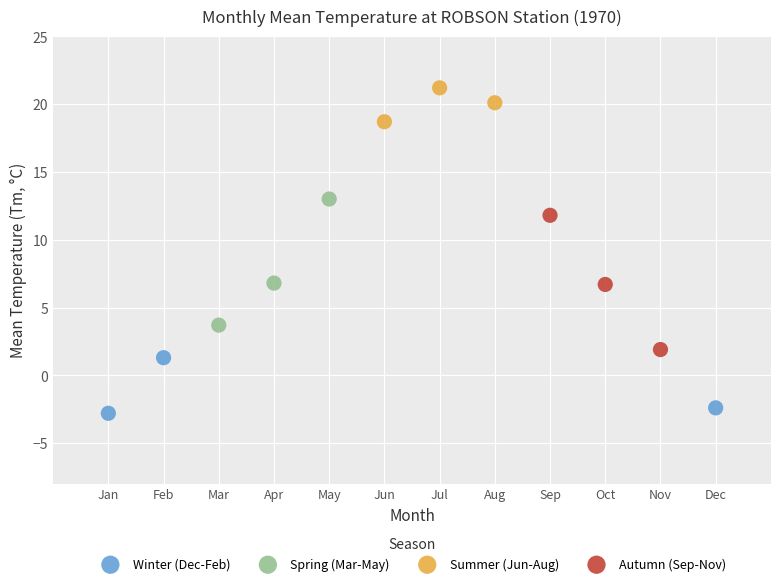

What are all the series names shown in the legend?

Winter (Dec-Feb), Spring (Mar-May), Summer (Jun-Aug), Autumn (Sep-Nov)